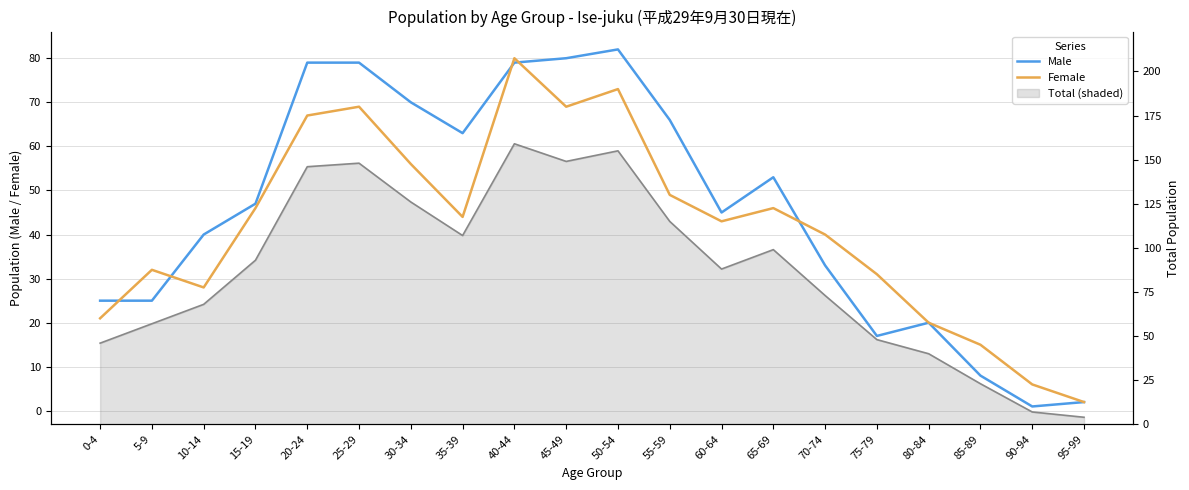

Reading left to right, list all the values displayed in this chart.

Male: 0-4=25	5-9=25	10-14=40	15-19=47	20-24=79	25-29=79	30-34=70	35-39=63	40-44=79	45-49=80	50-54=82	55-59=66	60-64=45	65-69=53	70-74=33	75-79=17	80-84=20	85-89=8	90-94=1	95-99=2
Female: 0-4=21	5-9=32	10-14=28	15-19=46	20-24=67	25-29=69	30-34=56	35-39=44	40-44=80	45-49=69	50-54=73	55-59=49	60-64=43	65-69=46	70-74=40	75-79=31	80-84=20	85-89=15	90-94=6	95-99=2
Total: 0-4=46	5-9=57	10-14=68	15-19=93	20-24=146	25-29=148	30-34=126	35-39=107	40-44=159	45-49=149	50-54=155	55-59=115	60-64=88	65-69=99	70-74=73	75-79=48	80-84=40	85-89=23	90-94=7	95-99=4